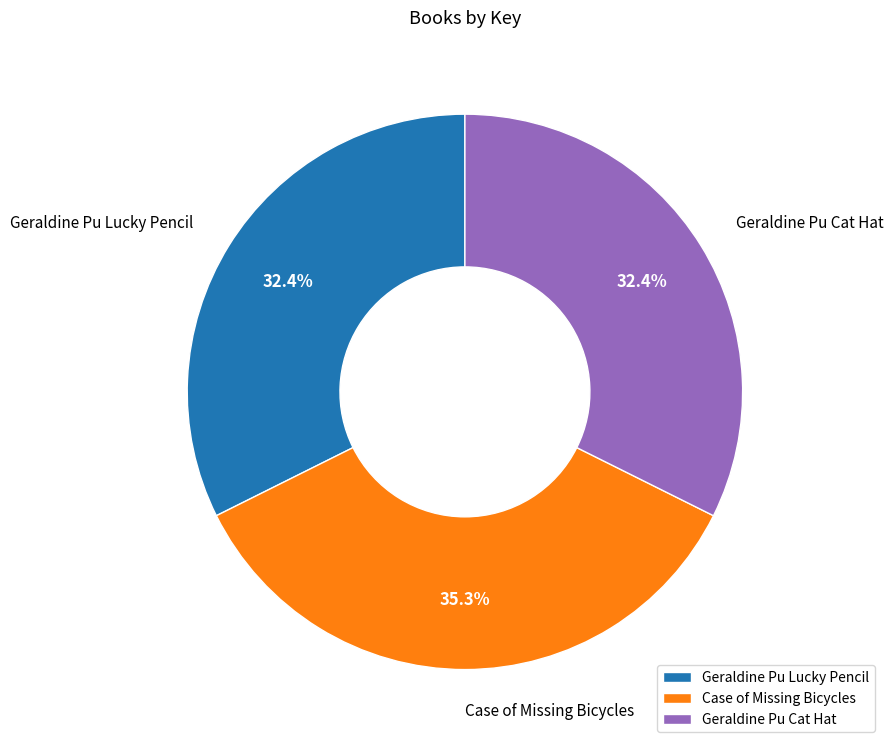

Which category has the biggest portion of the pie?

Case of Missing Bicycles